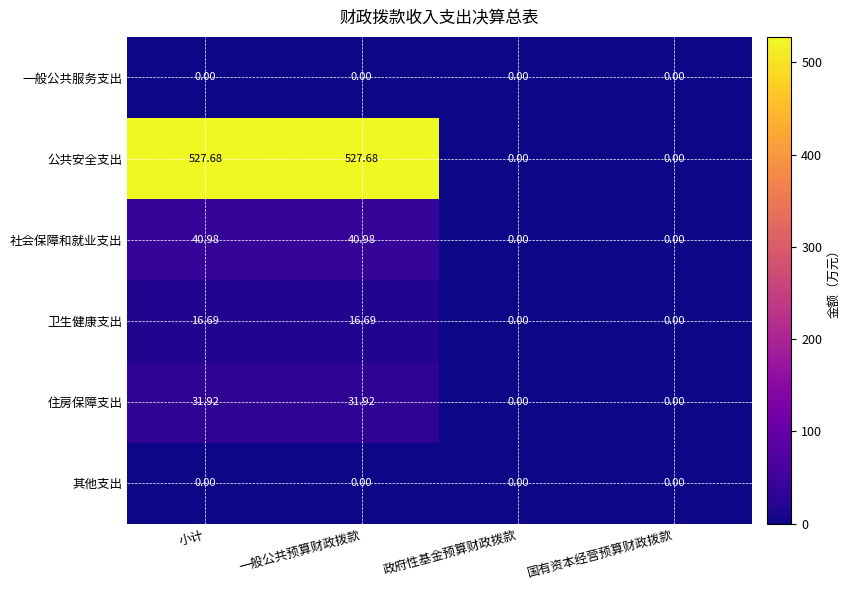

Which series has the largest total across all categories?

公共安全支出